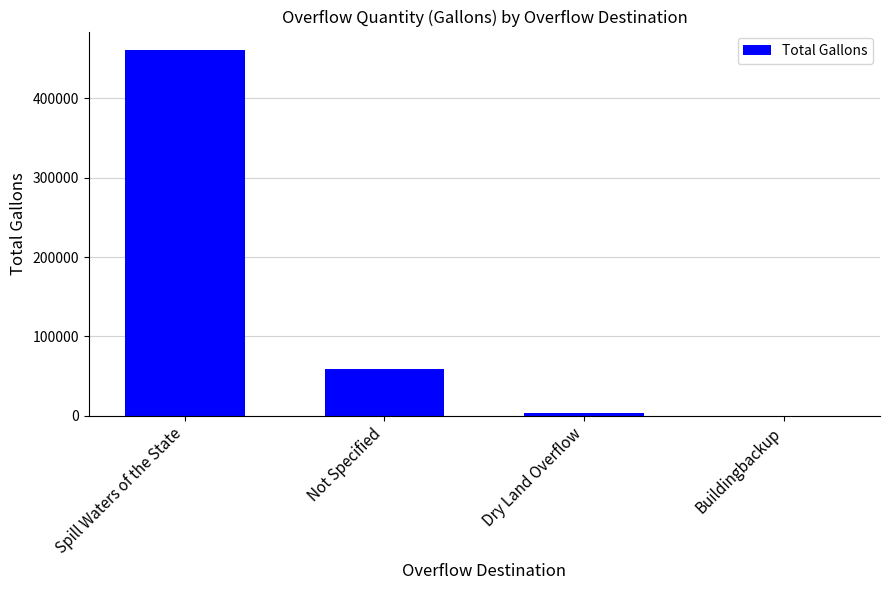

The value at Dry Land Overflow is 3635. True or false?

True